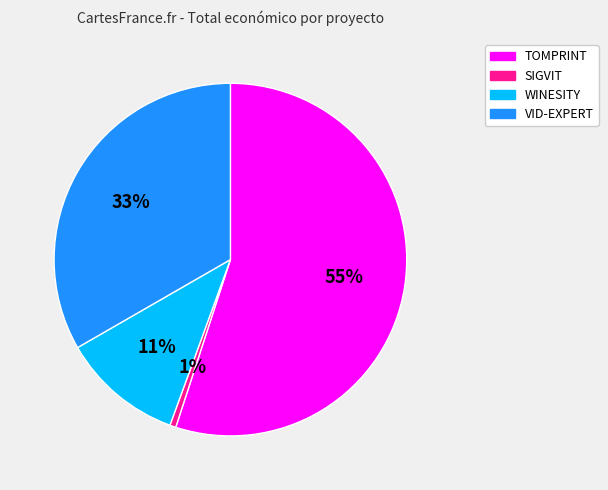

True or false: VID-EXPERT accounts for 33% of the total.

True